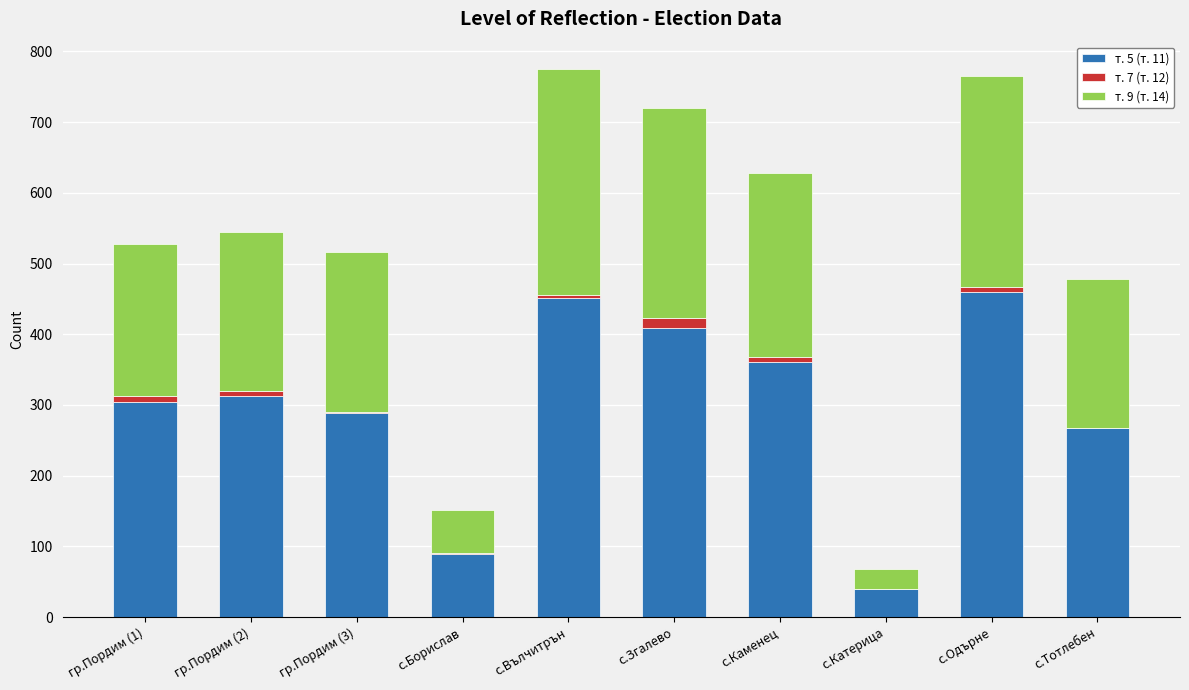

The т. 5 (т. 11) series shows 451 at с.Вълчитрън. True or false?

True